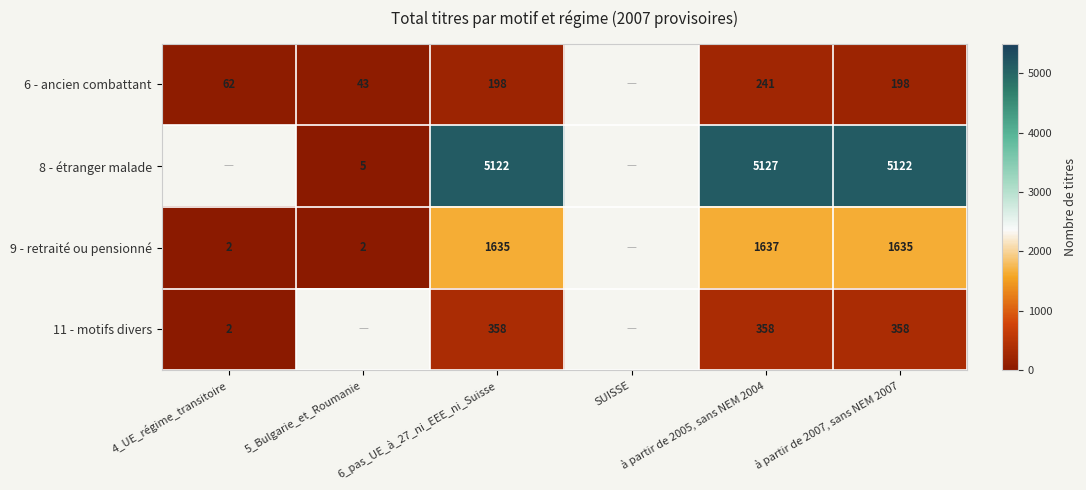

The value of 9 - retraité ou pensionné at 4_UE_régime_transitoire is 1.0. True or false?

False